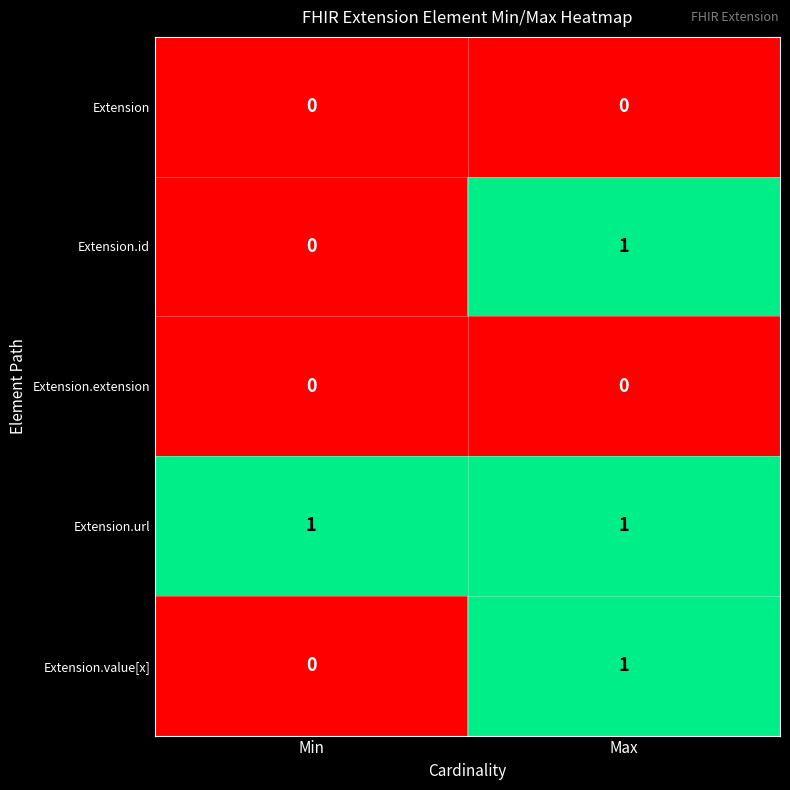

Rank the categories by Extension.id value from highest to lowest.

Max, Min